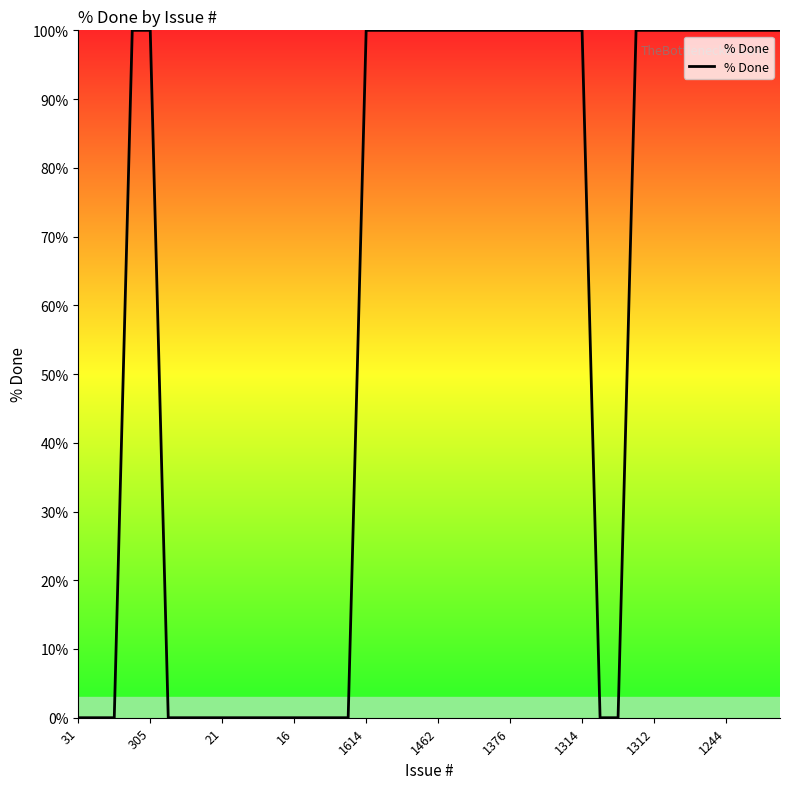

How many values are between 0 and 100?

40